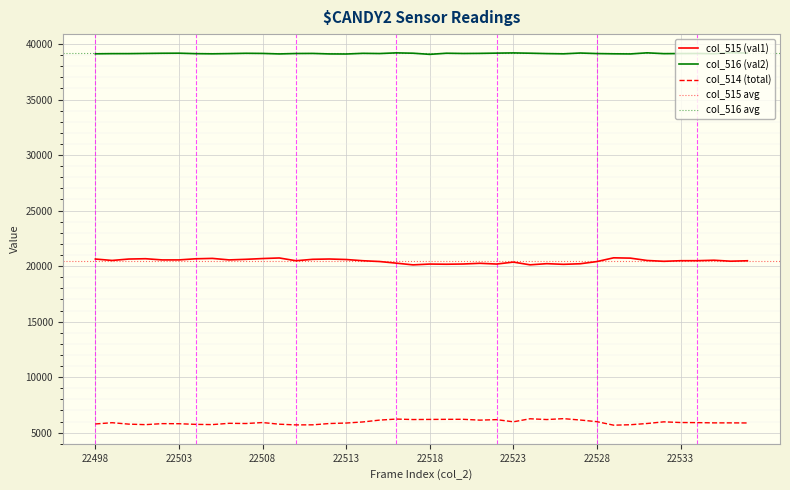

In col_514 (total), how many points are higher than both neighbors (excluding endpoints)?

10